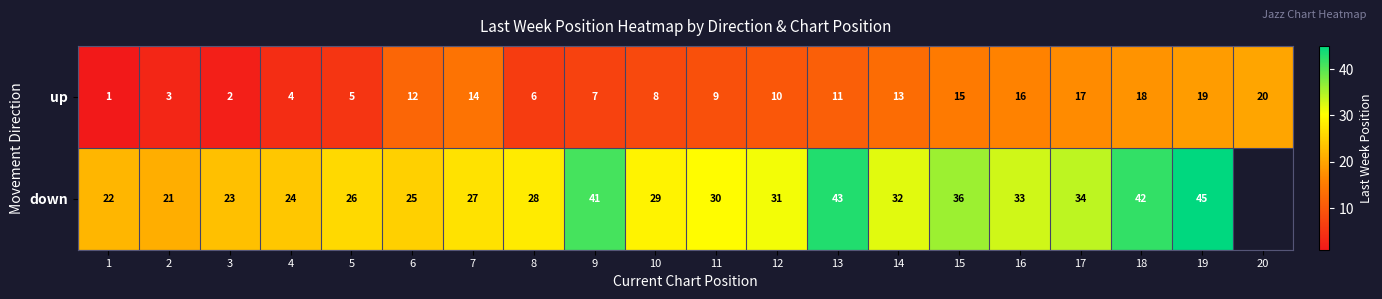

Is the value of down at 14 greater than the value of up at 20?

Yes